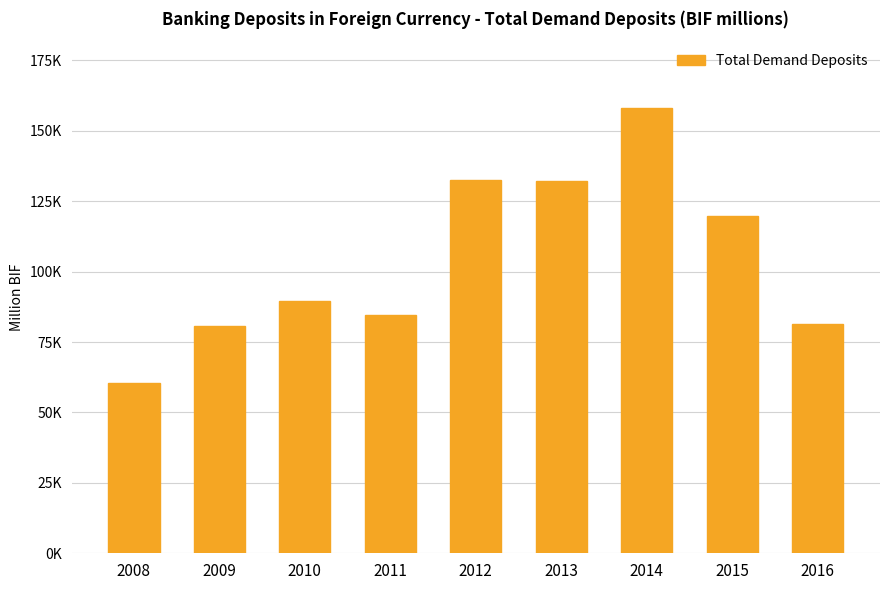

List the labels in order of value, largest first.

2014, 2012, 2013, 2015, 2010, 2011, 2016, 2009, 2008